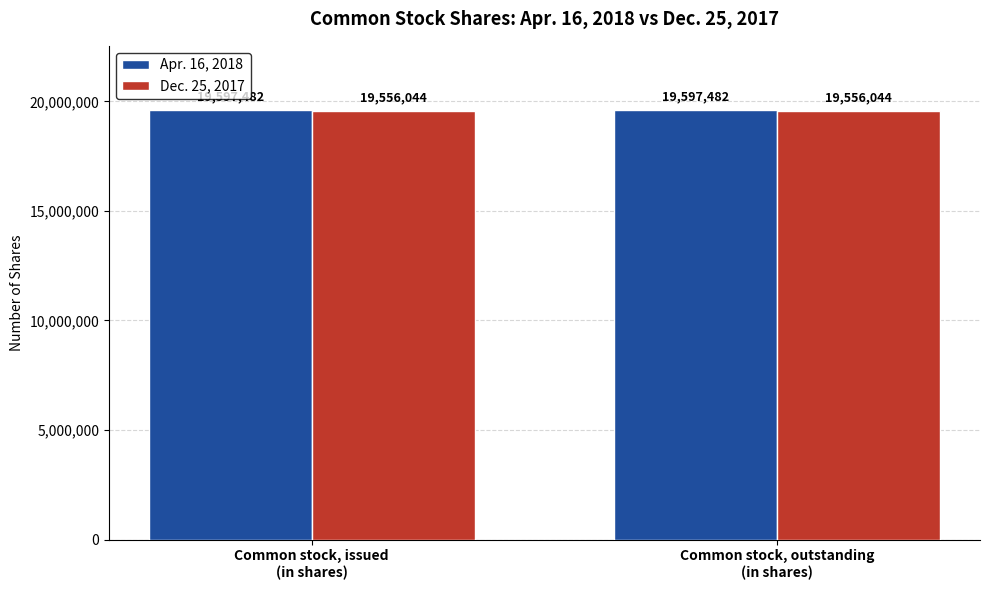

Reading left to right, what are all the values shown in this chart?

Apr. 16, 2018: Common stock, issued
(in shares)=19597482	Common stock, outstanding
(in shares)=19597482
Dec. 25, 2017: Common stock, issued
(in shares)=19556044	Common stock, outstanding
(in shares)=19556044